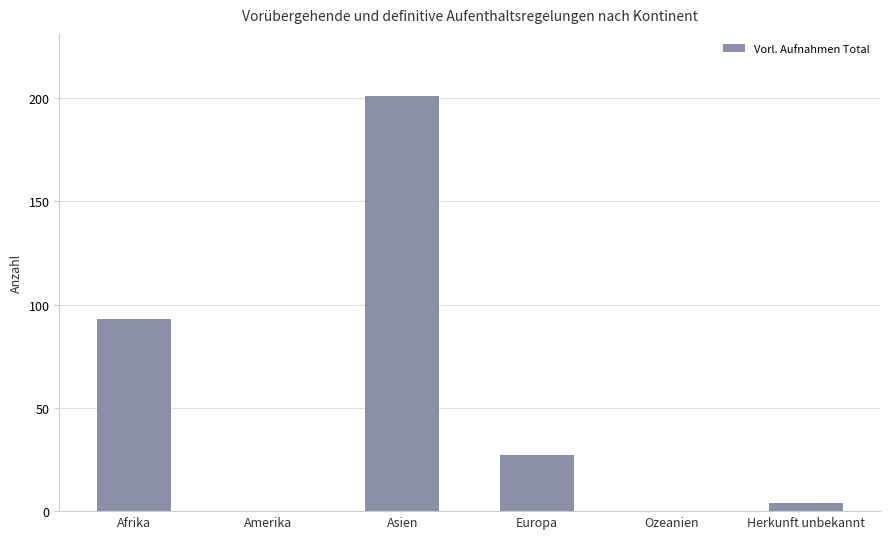

Reading left to right, list all the values displayed in this chart.

Afrika=93	Amerika=0	Asien=201	Europa=27	Ozeanien=0	Herkunft unbekannt=4